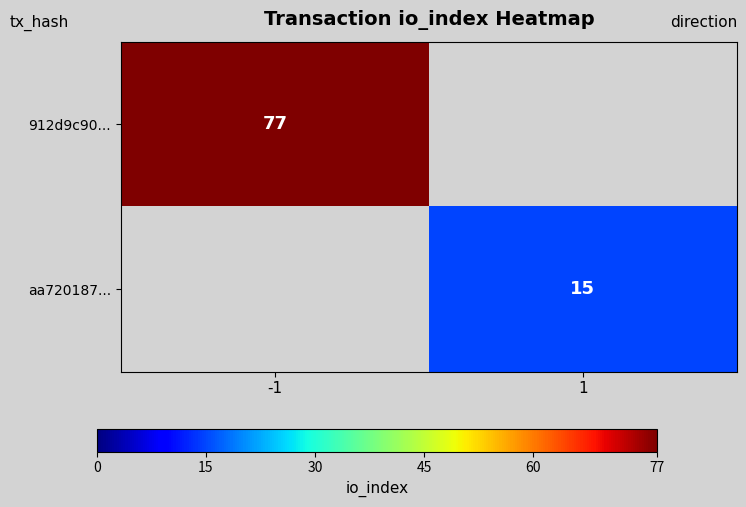

The value of 912d9c90... at -1 is 77. True or false?

True